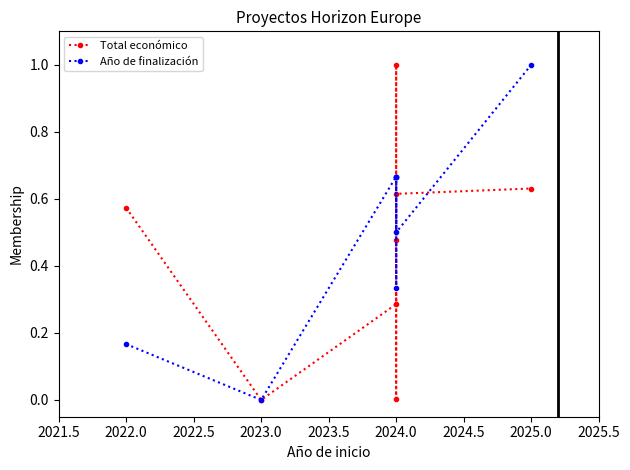

How many values in the Total económico series exceed 0?

7